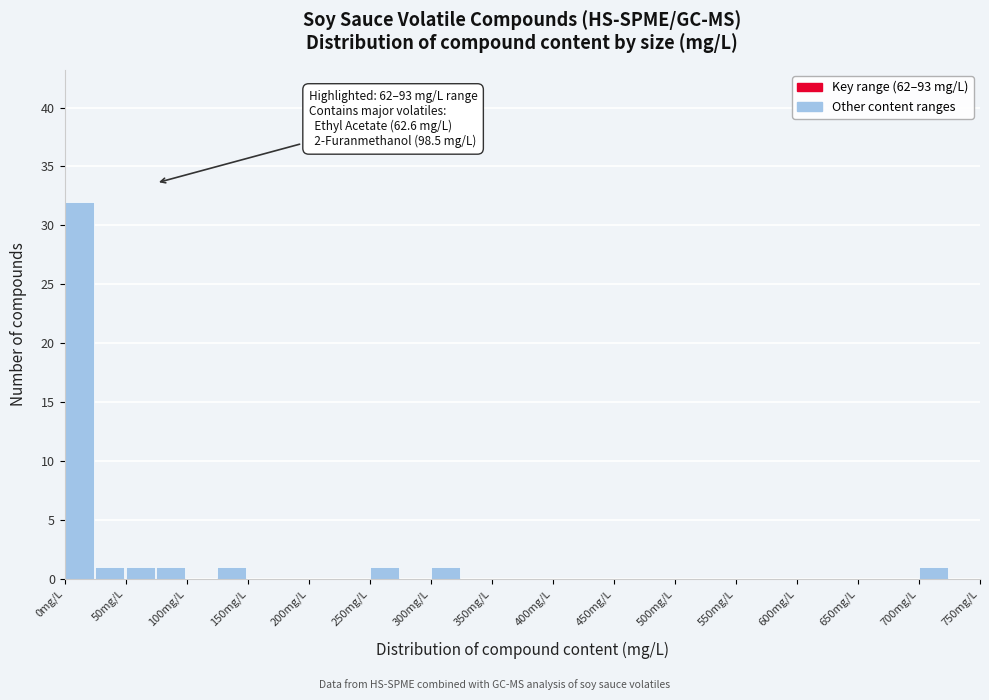

Over which range of the x-axis is the bar tallest?

0 to 25